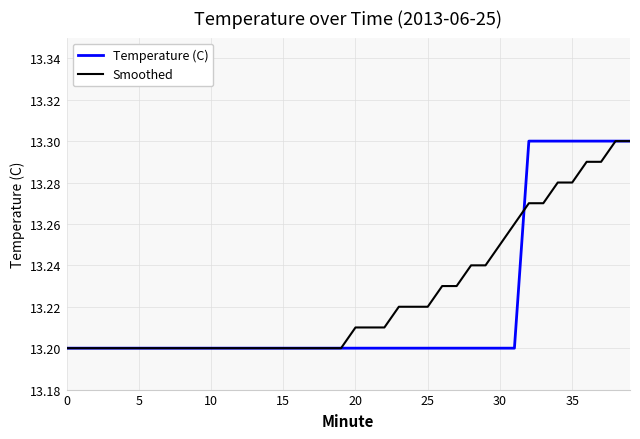

How many lines are shown in the chart?

2